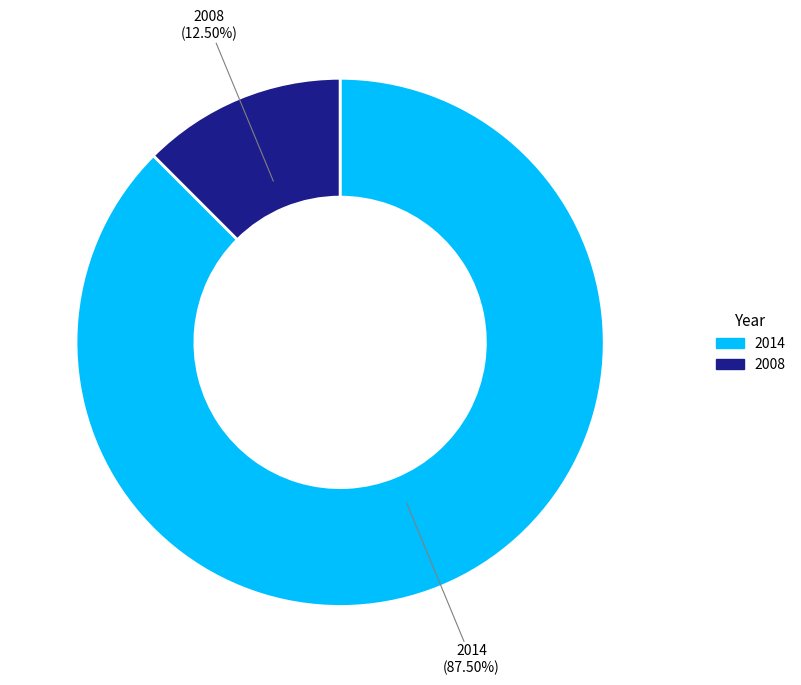

Which slice is the largest?

2014